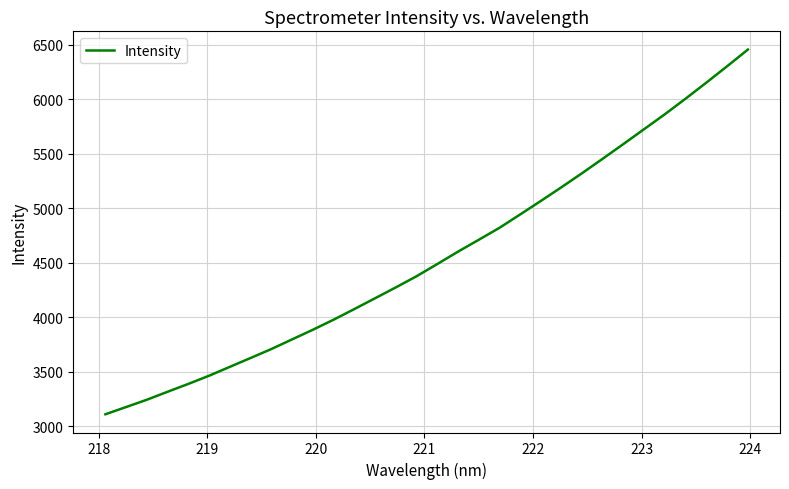

What is the difference between the maximum and minimum values?

3346.6